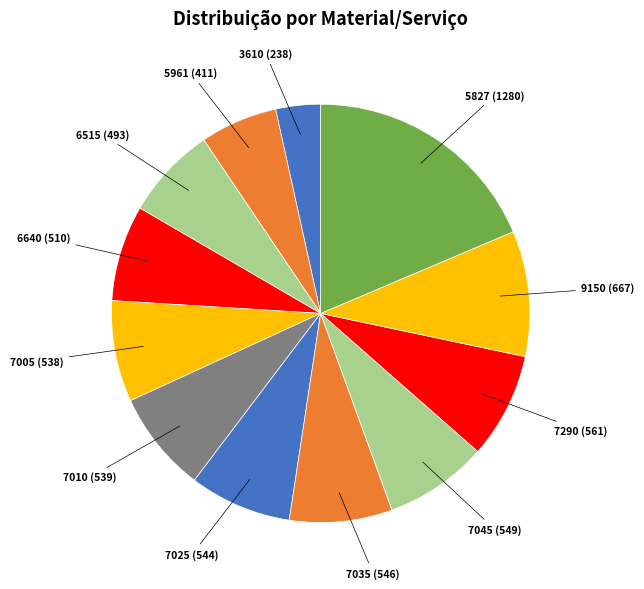

Is it true that 6640 (510) is 21% of the pie?

False